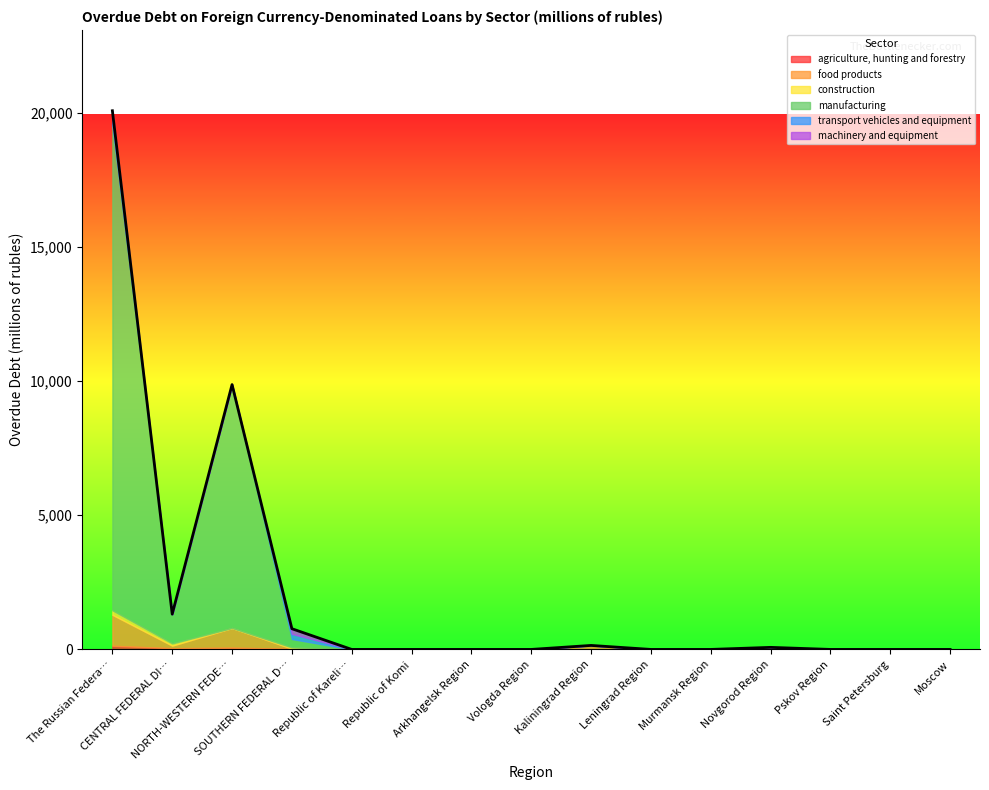

Which series changed the most between Republic of Karelia and Novgorod Region?

food products